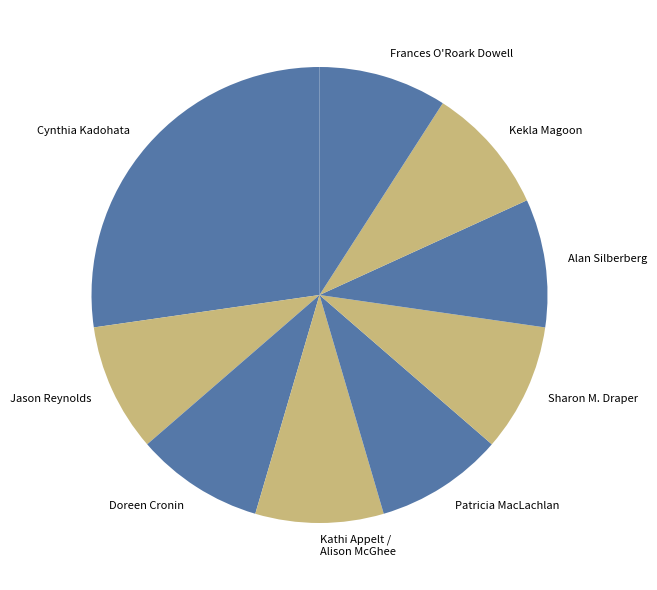

Is the sum of Jason Reynolds and Frances O'Roark Dowell greater than half?

No